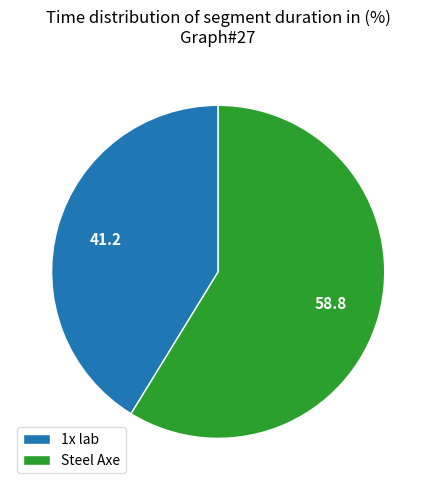

Is there any slice that represents more than half of the pie?

Yes